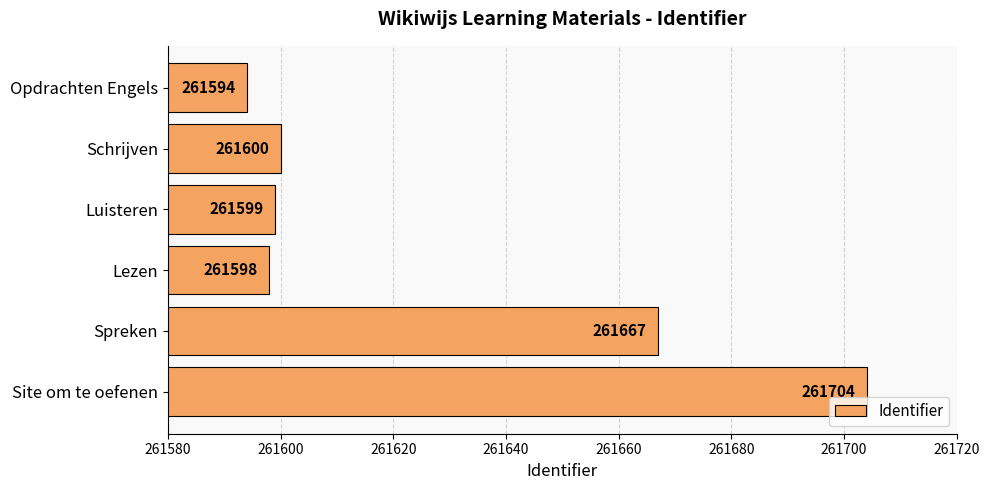

What is the greatest value displayed?

261704